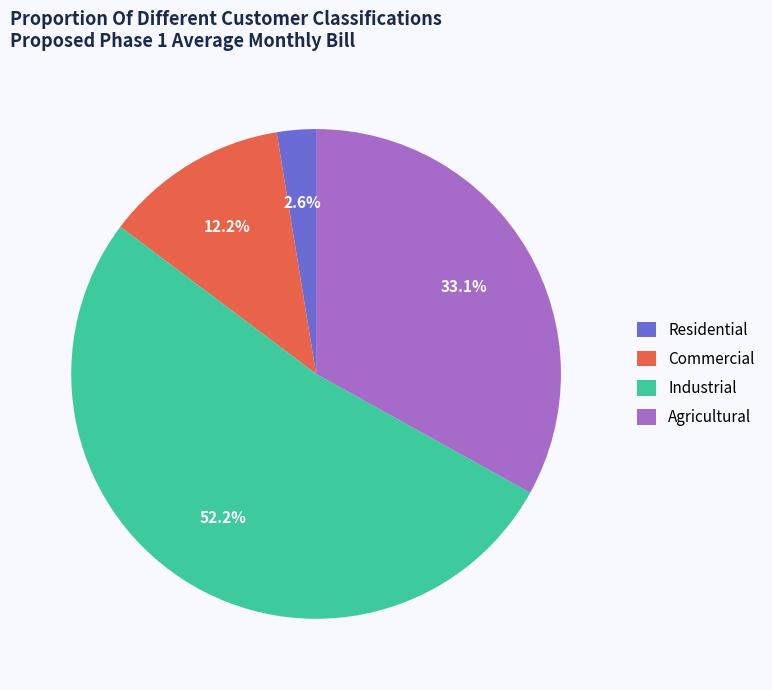

The Agricultural slice represents 33% of the pie. True or false?

True